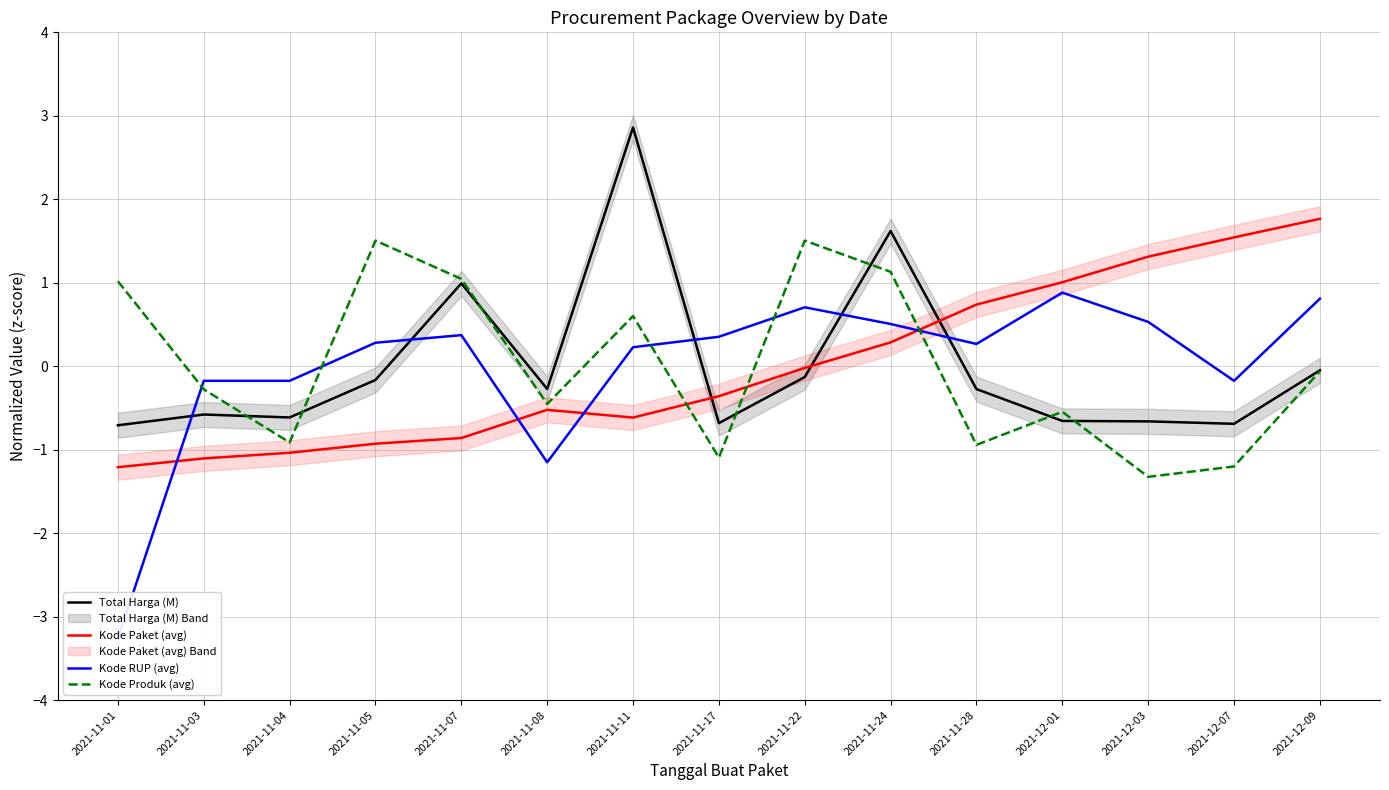

Where is the first local minimum for Total Harga (M)?

2021-11-04